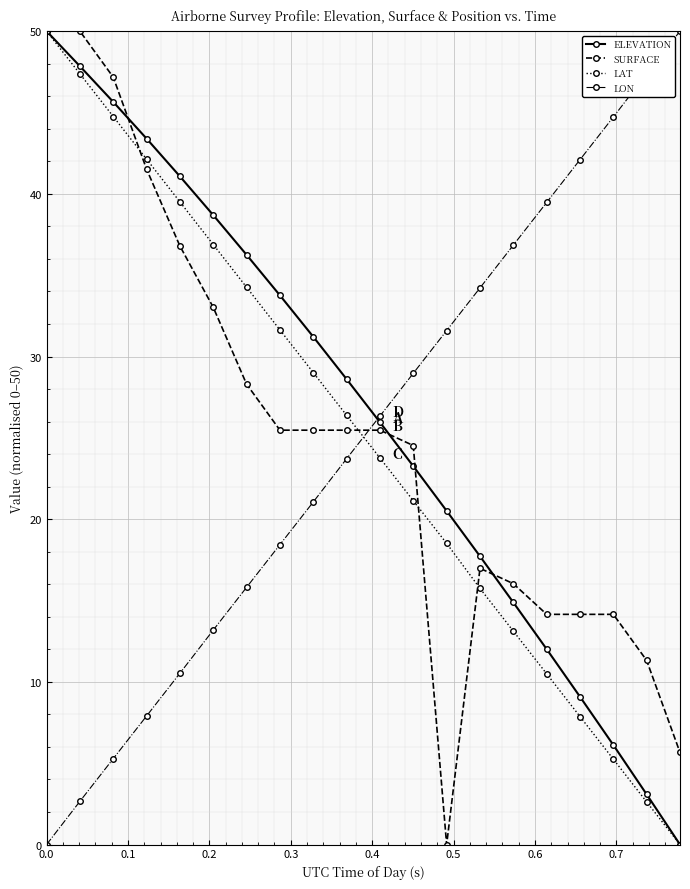

What is the maximum value for LON?

50.0